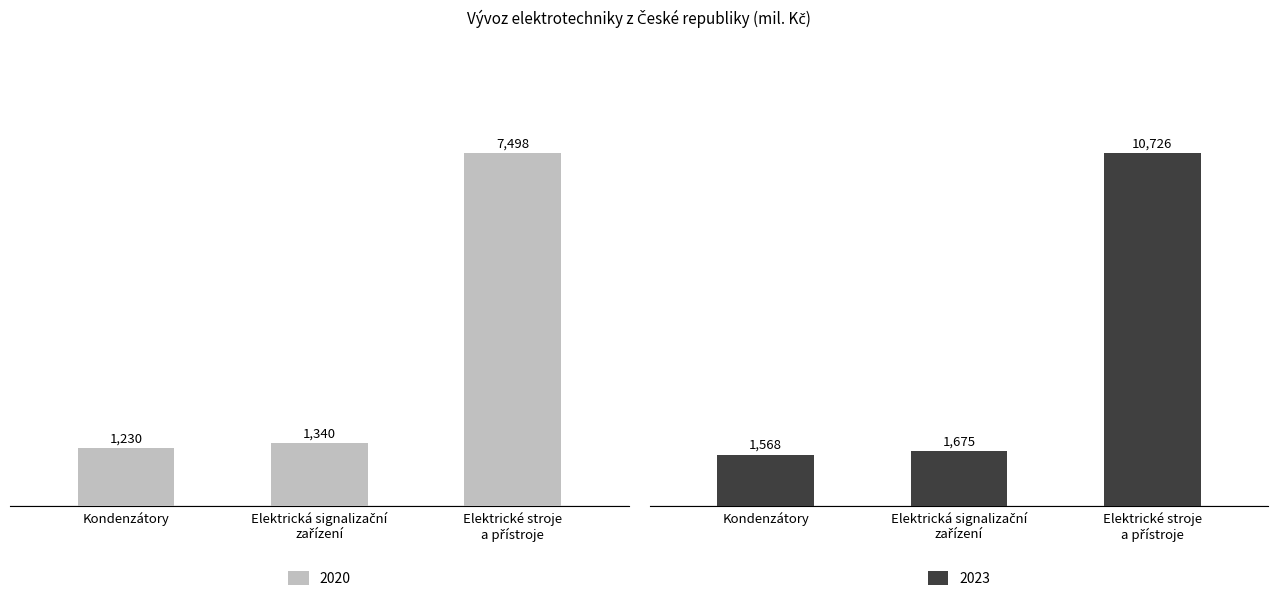

What is the total value across all series at Kondenzátory?

2798.8